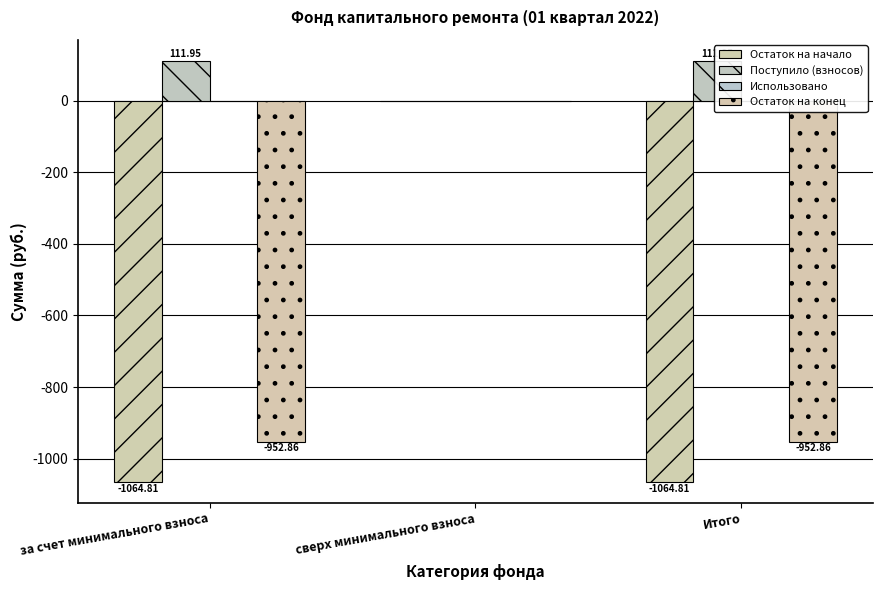

Between за счет минимального взноса and Итого, which series saw the biggest shift?

Остаток на начало